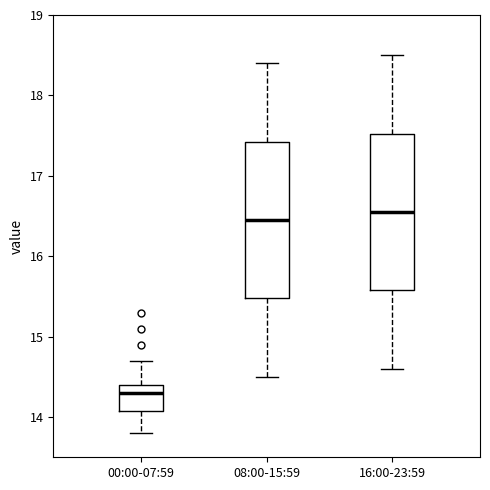

Where does the median line of the box for 00:00-07:59 sit on the y-axis? The values are not printed on the chart, so give them approximately, as read against the axis.

14.3